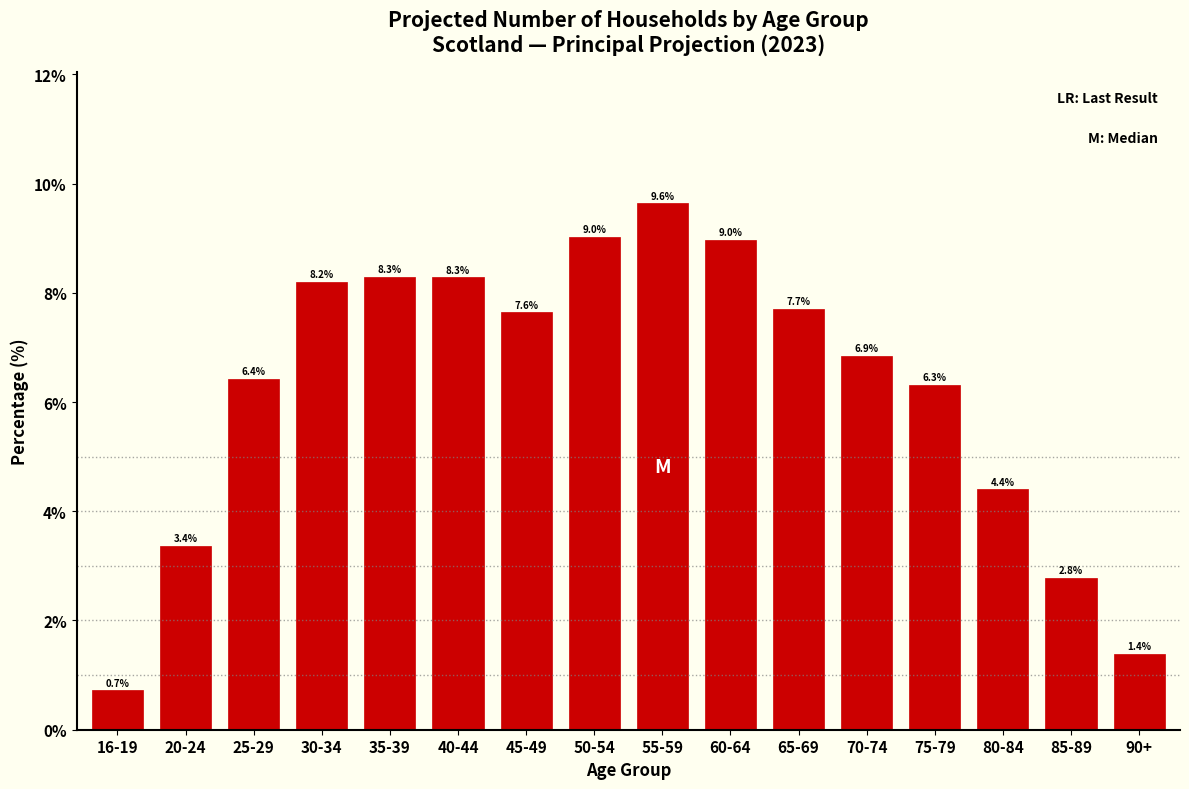

Reading left to right, transcribe all the data shown in this chart.

0.7	3.4	6.4	8.2	8.3	8.3	7.6	9.0	9.6	9.0	7.7	6.9	6.3	4.4	2.8	1.4